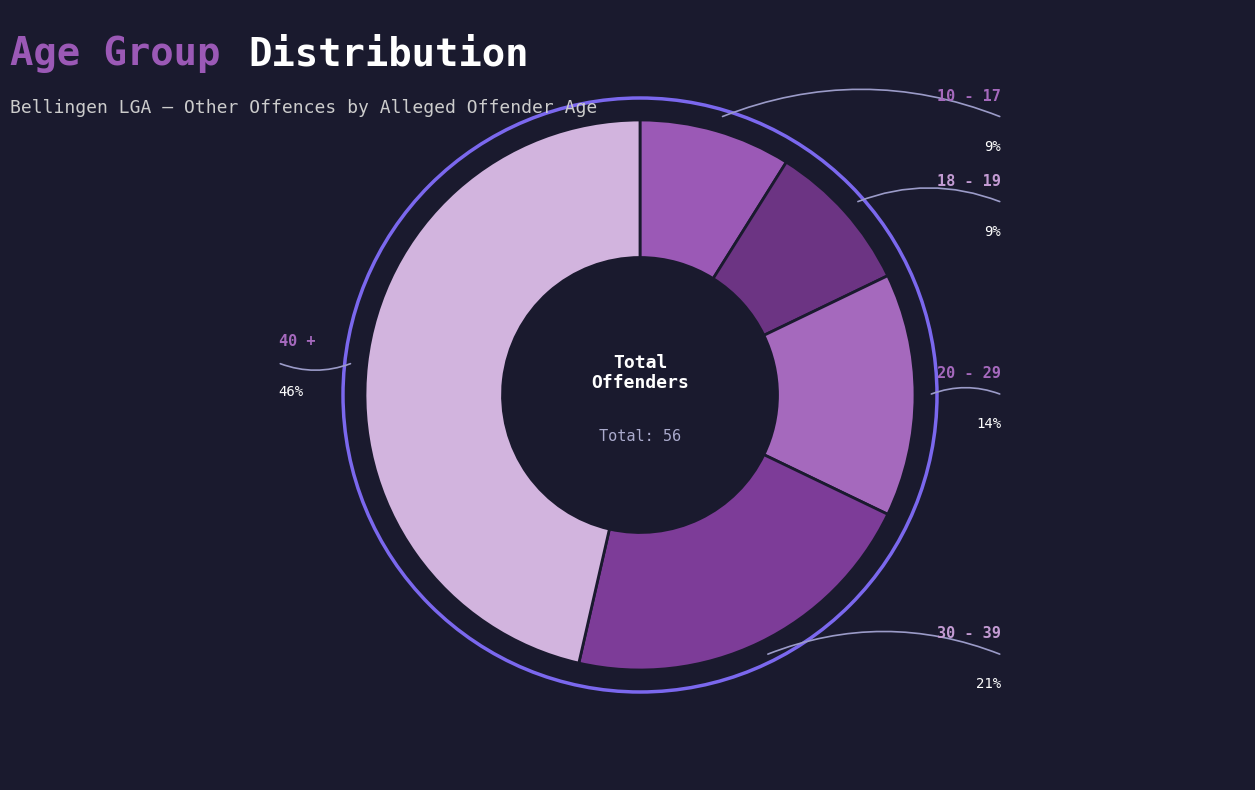

How many slices are in this pie chart?

5